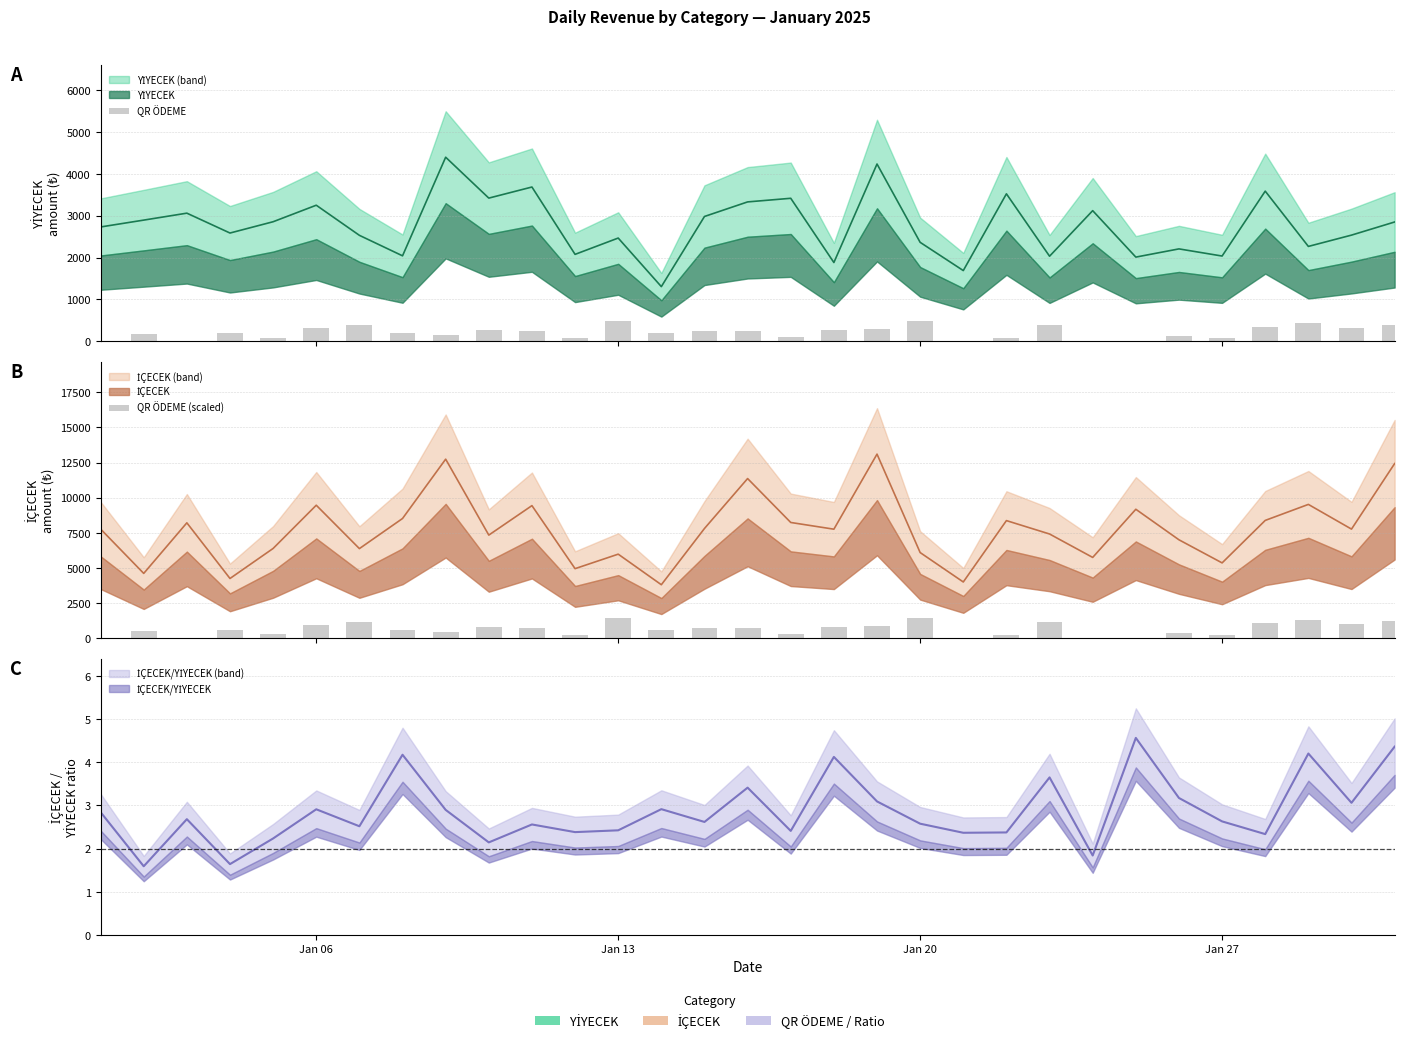

Which category has the highest value in the QR ÖDEME (scaled) series?

Jan 13